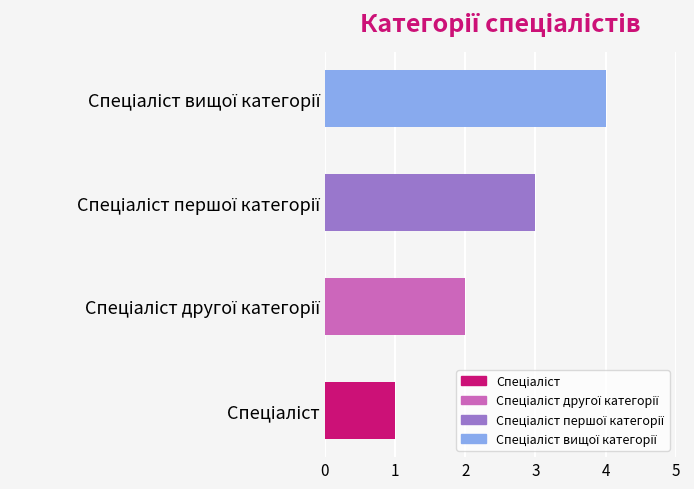

What is the difference between the second highest and second lowest values?

1